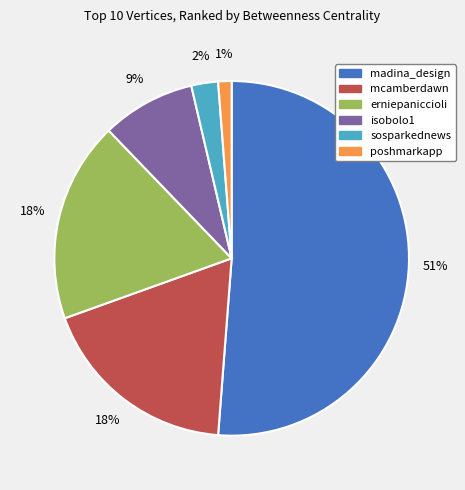

Does any single category account for the majority?

Yes